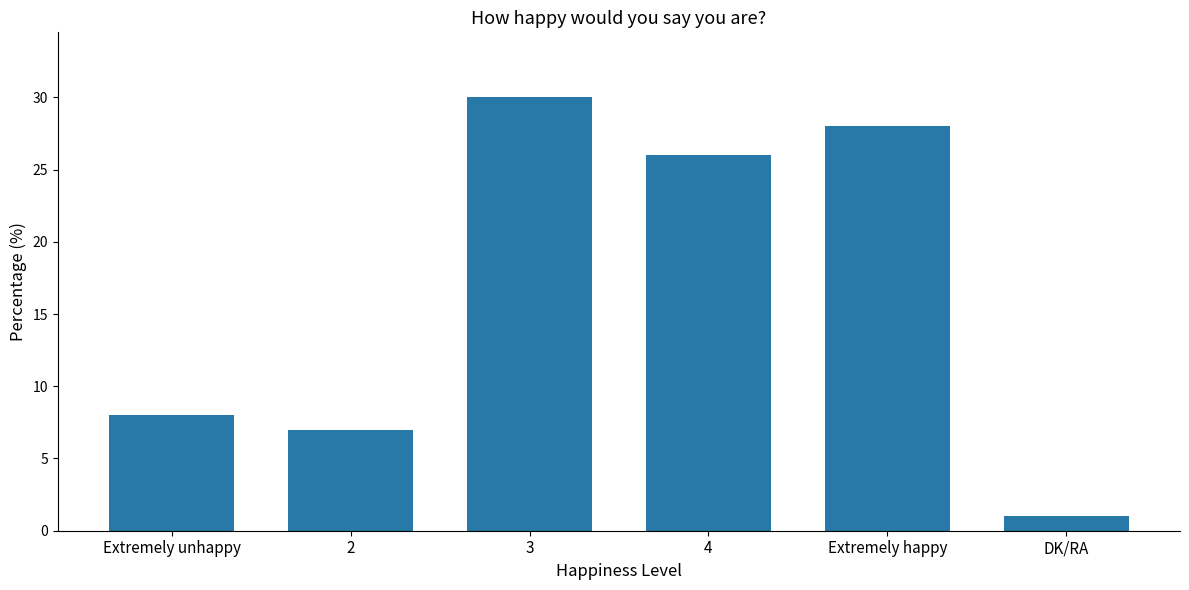

List the labels in order of value, largest first.

3, Extremely happy, 4, Extremely unhappy, 2, DK/RA